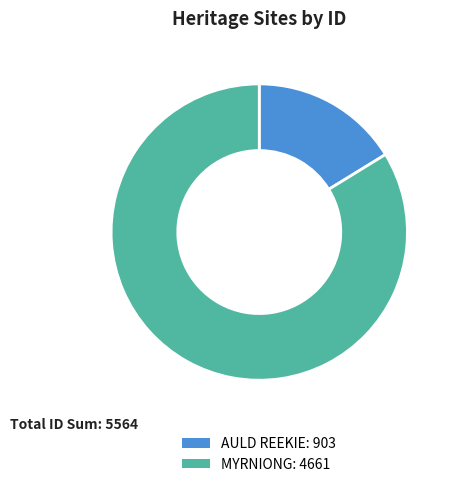

How many segments does this pie chart have?

2